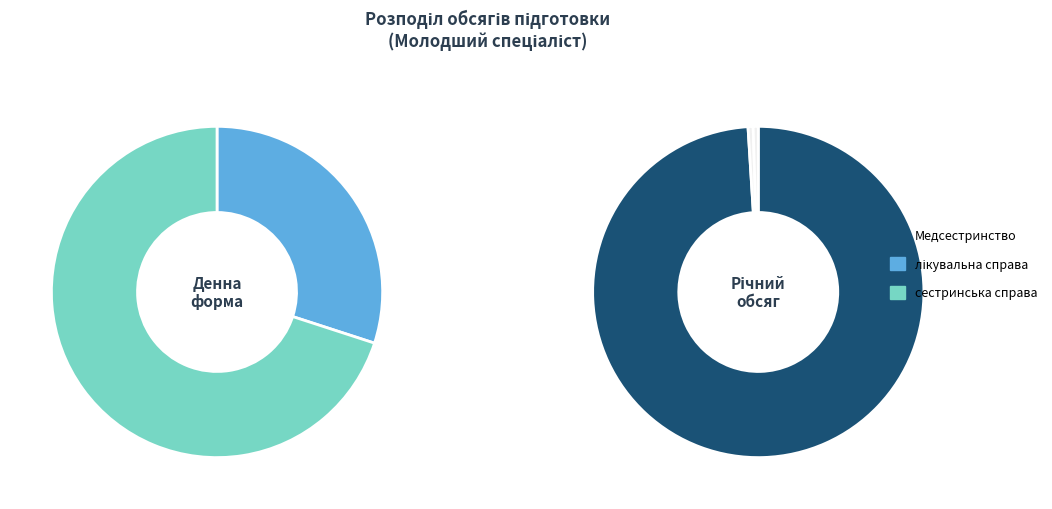

How much of the chart is everything except сестринська справа?

65.0%